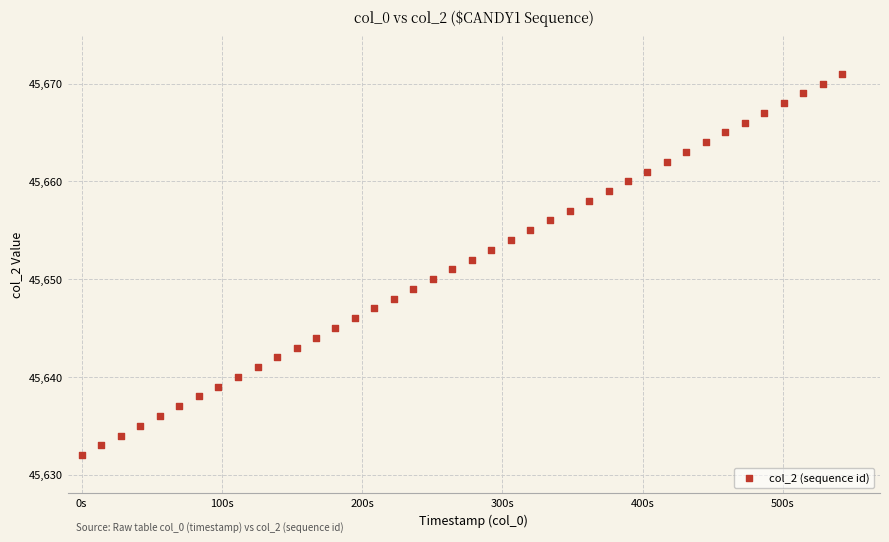

What is the range of Y values (max minus min)?

39